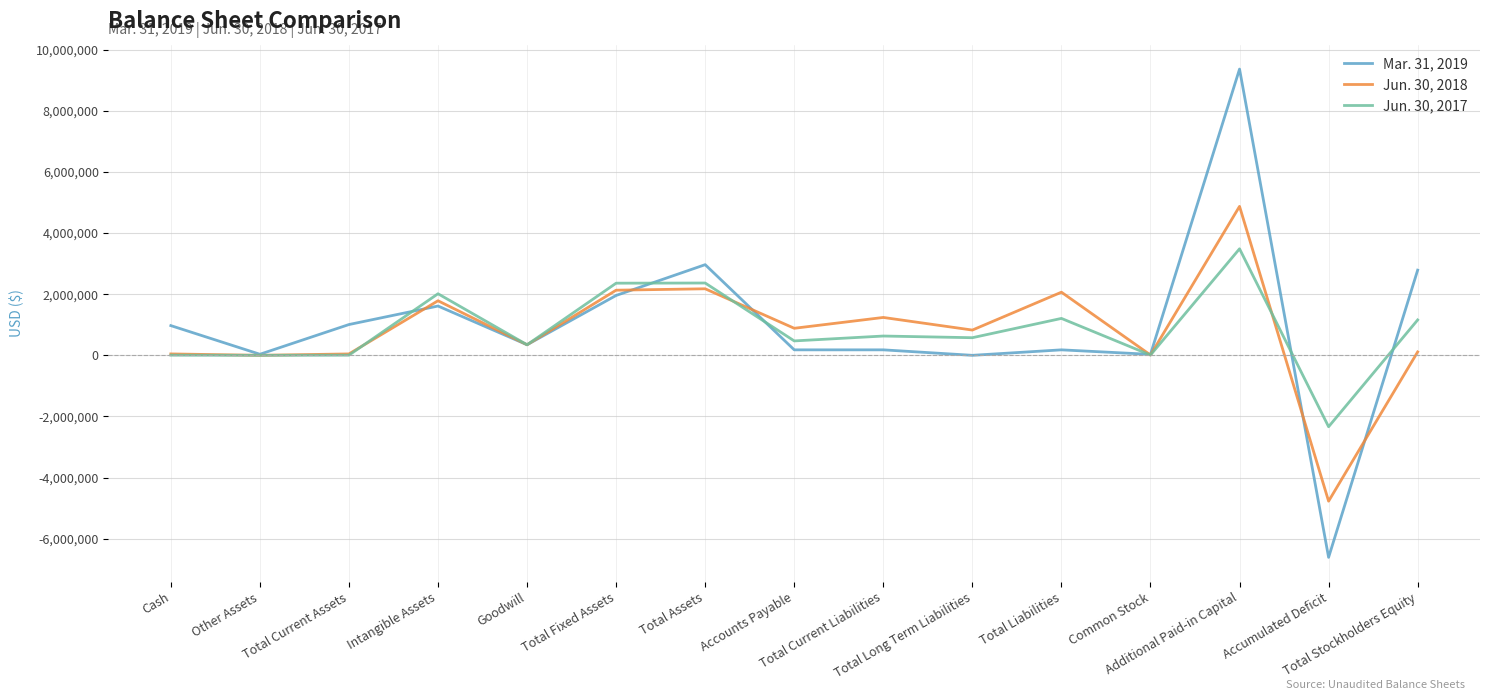

Which series has the widest spread of values?

Mar. 31, 2019